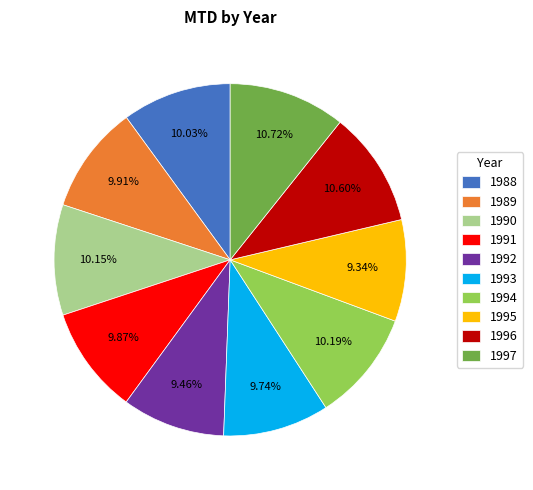

Is there any slice that represents more than half of the pie?

No